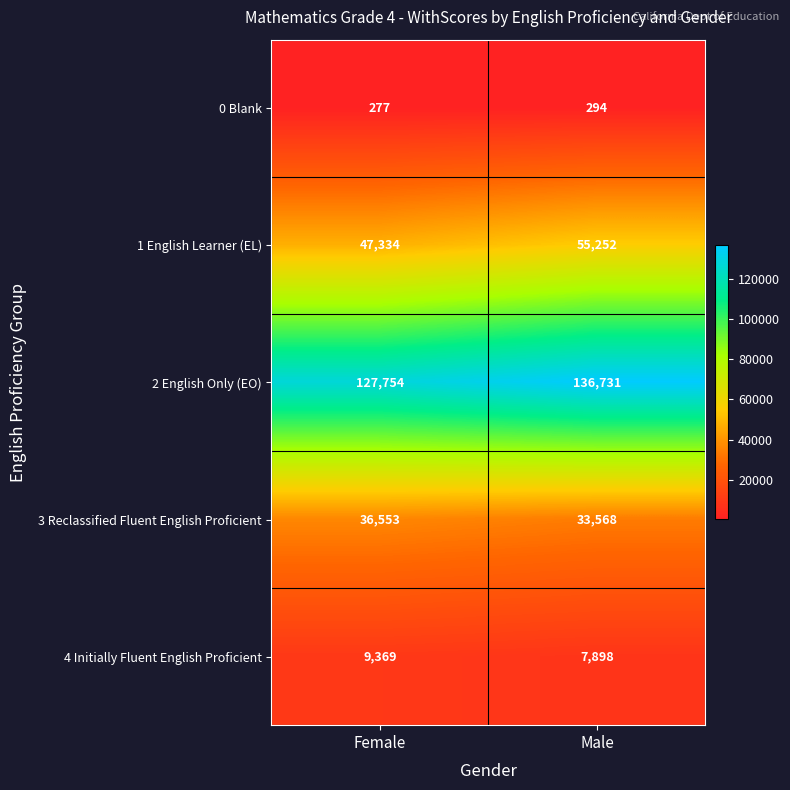

The 1 English Learner (EL) series shows 72053 at Female. True or false?

False